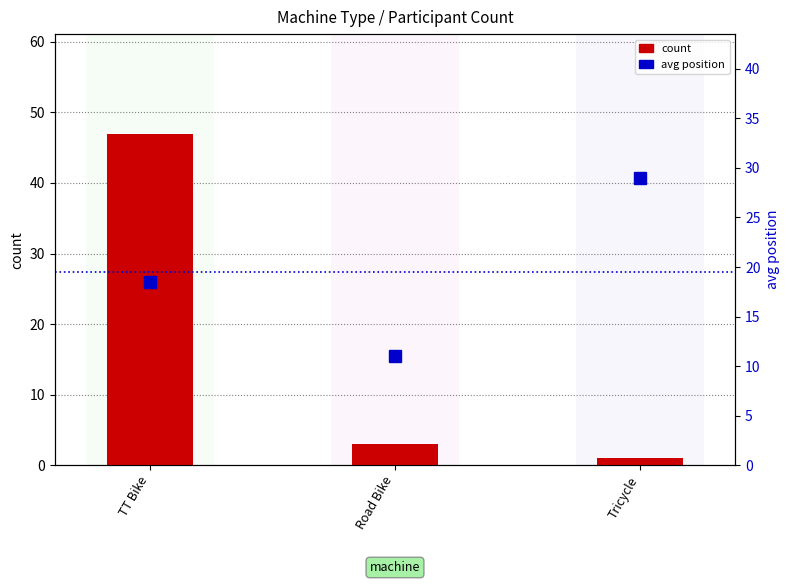

What position from the right is TT Bike?

3